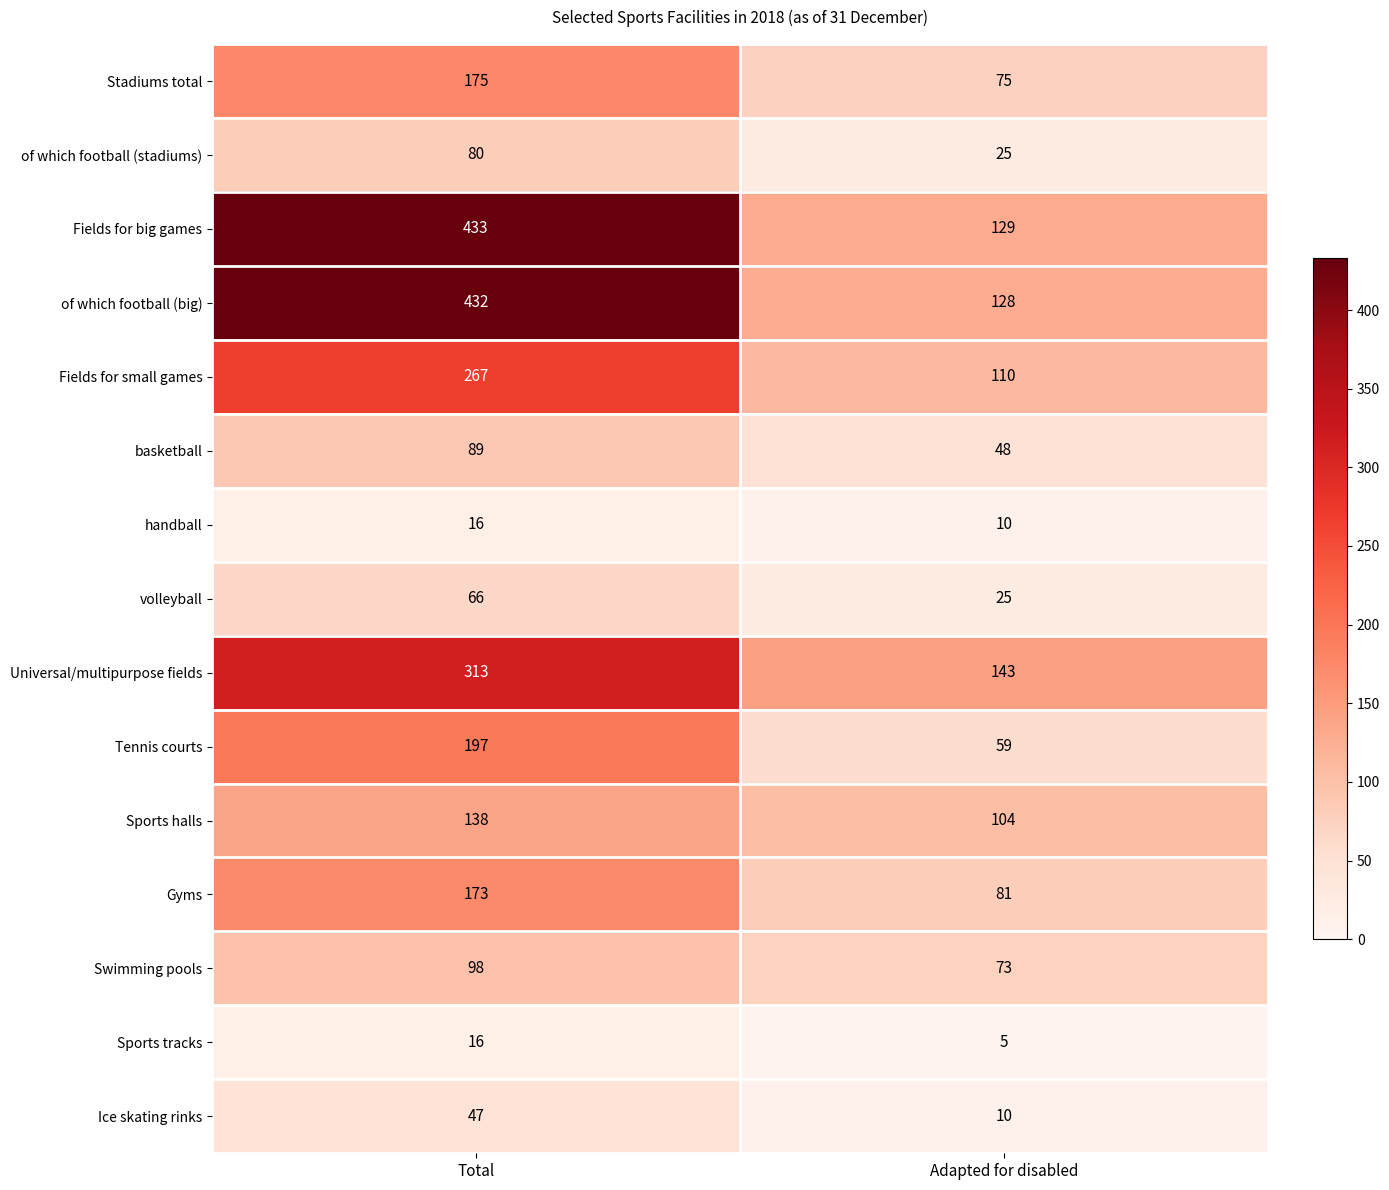

What is the maximum value shown in the chart?

433